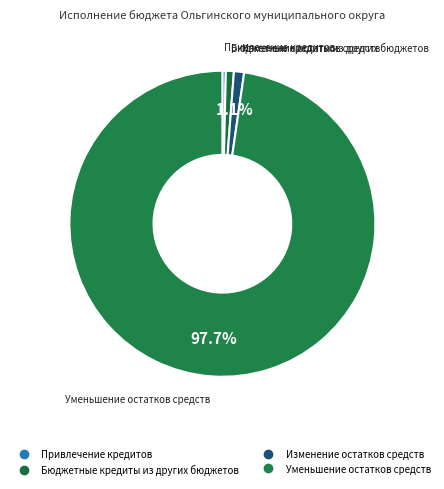

Do Привлечение кредитов and Изменение остатков средств together represent more than half of the pie?

No